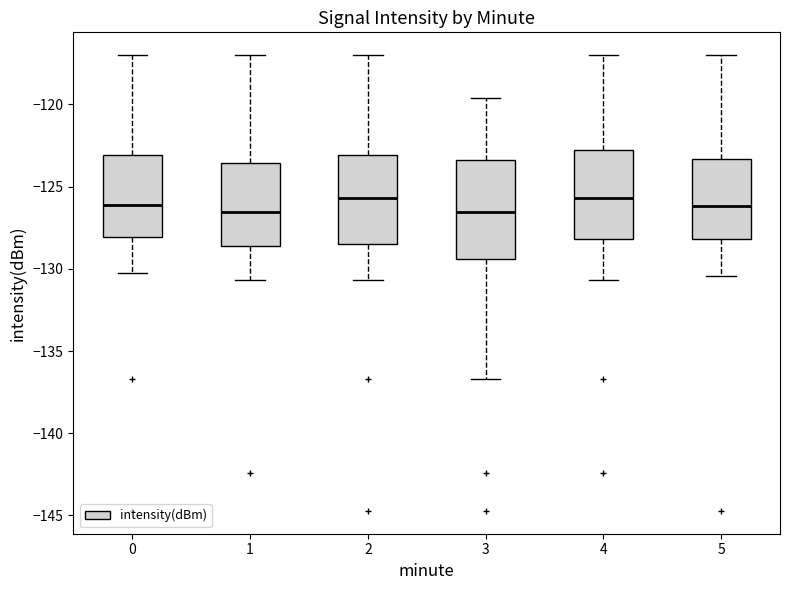

Reading left to right, transcribe this box plot: for each box, give where its median line is, the range the box spans, and where its two whiskers end, as read against the y-axis. The values are not printed on the chart, so give them approximately, as read against the axis.

0: median -126.0, box -128.0 to -123.0, whiskers -130.5 to -117.0
1: median -126.5, box -128.5 to -123.5, whiskers -130.5 to -117.0
2: median -125.5, box -128.5 to -123.0, whiskers -130.5 to -117.0
3: median -126.5, box -129.5 to -123.5, whiskers -136.5 to -119.5
4: median -125.5, box -128.0 to -123.0, whiskers -130.5 to -117.0
5: median -126.0, box -128.0 to -123.5, whiskers -130.5 to -117.0